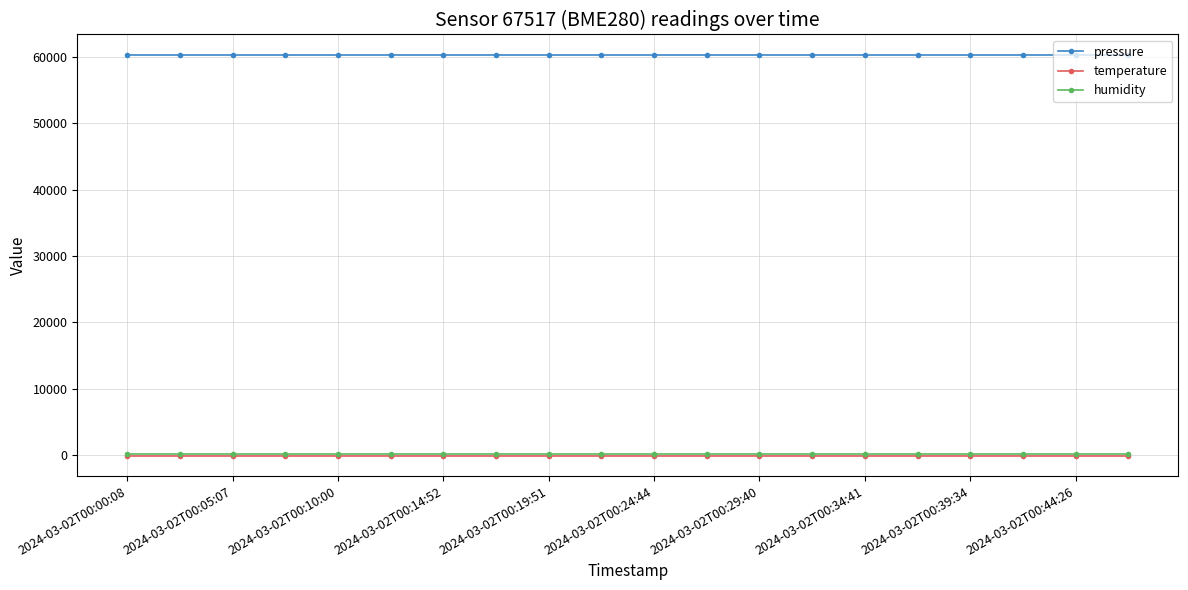

At how many categories does at least one series exceed 17417?

20